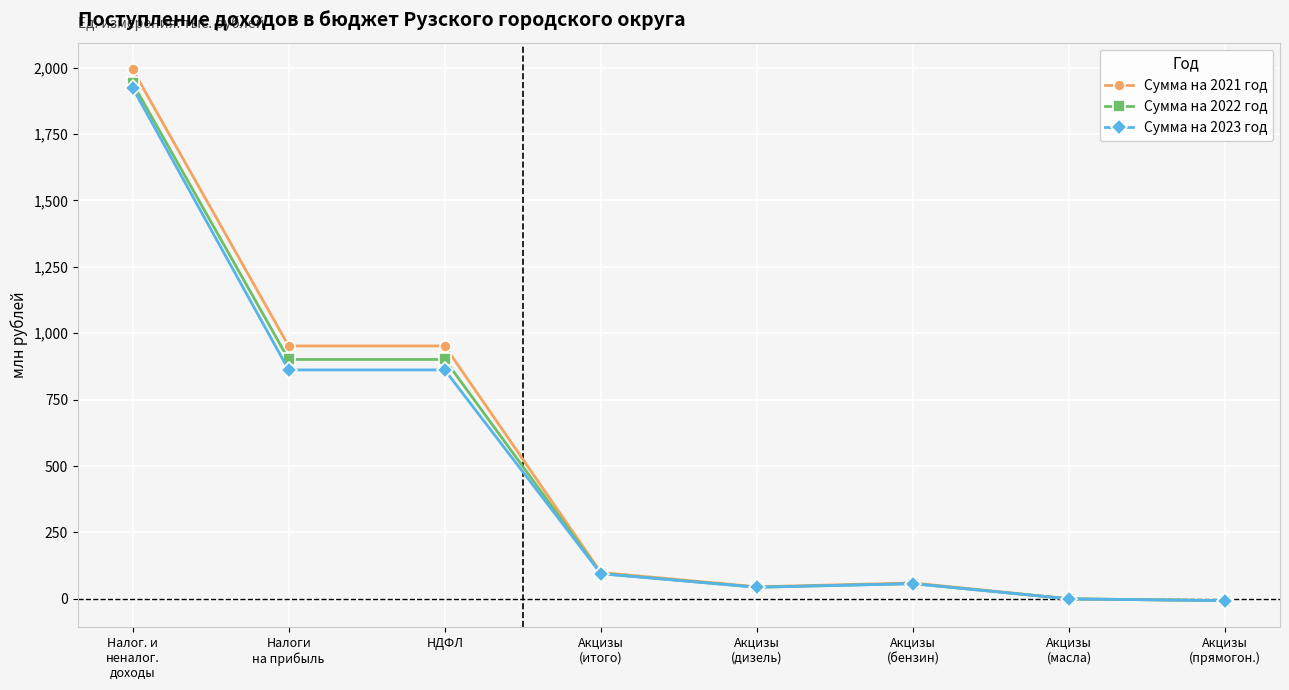

True or false: Сумма на 2021 год has more than 0 interior local peaks.

True